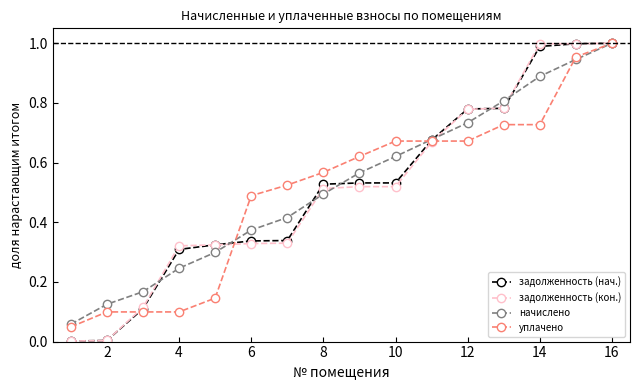

Does the chart display data point markers on the line(s)?

Yes